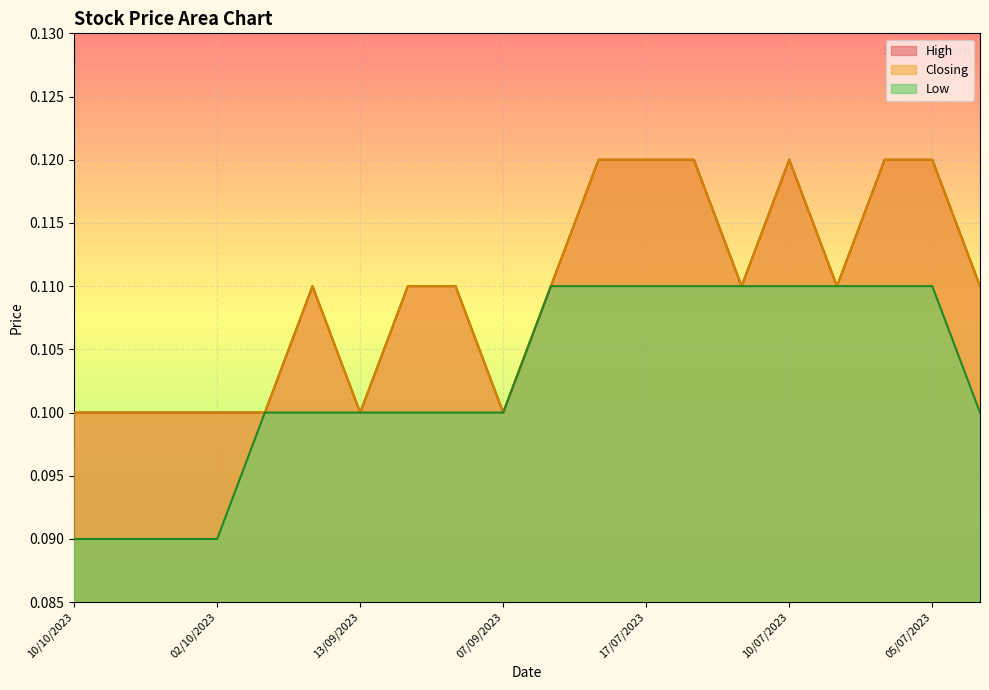

How many lines are shown in the chart?

3